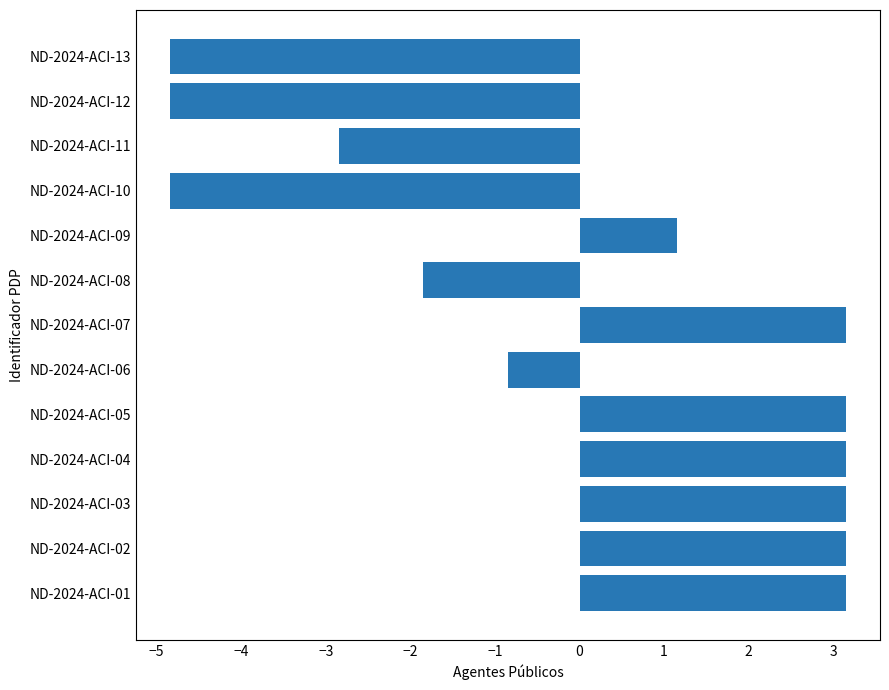

What is the difference between the values at ND-2024-ACI-11 and ND-2024-ACI-06?

2.0